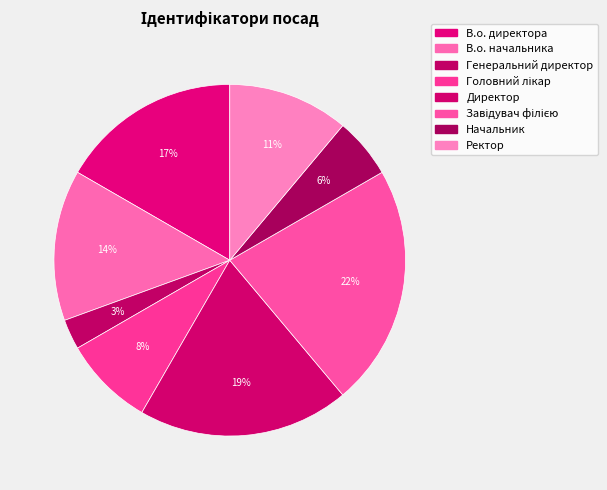

True or false: Генеральний директор accounts for 3% of the total.

True